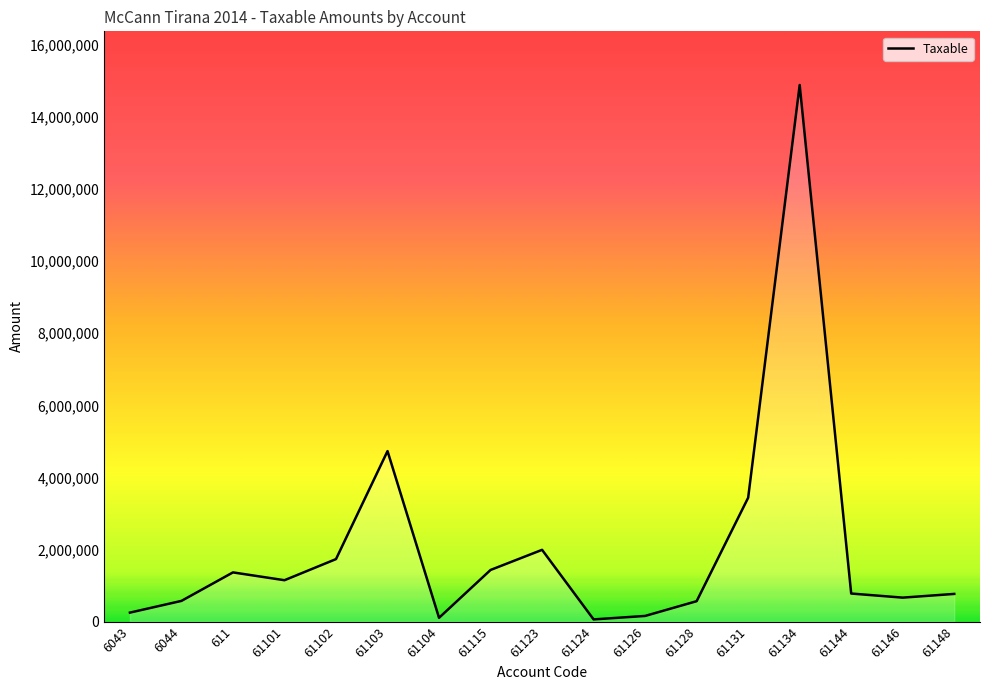

The chart shows a value of 1735151.5 at 61102. True or false?

True